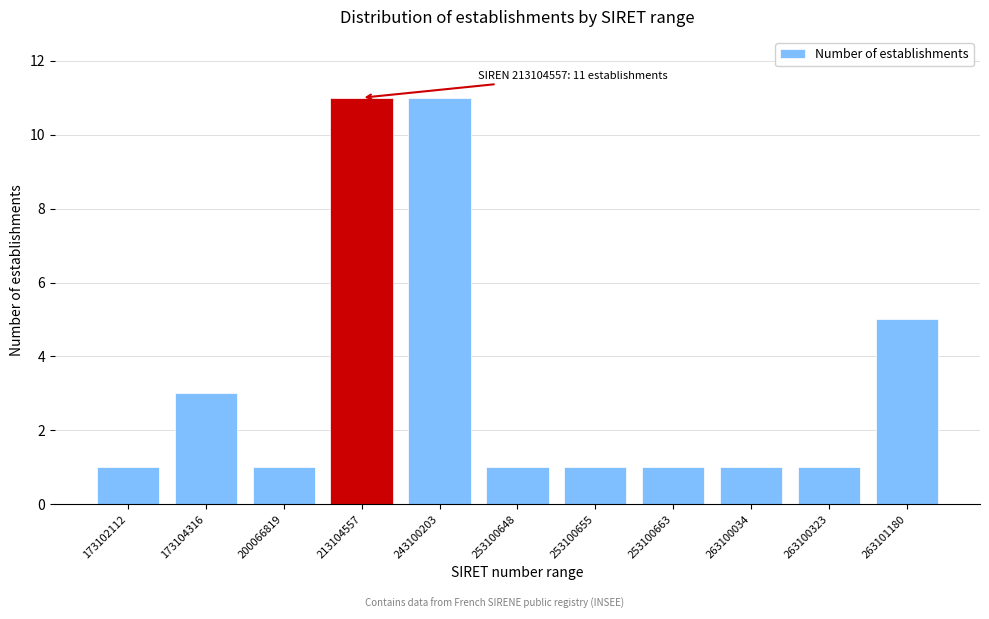

Reading left to right, what are all the values shown in this chart?

1	3	1	11	11	1	1	1	1	1	5